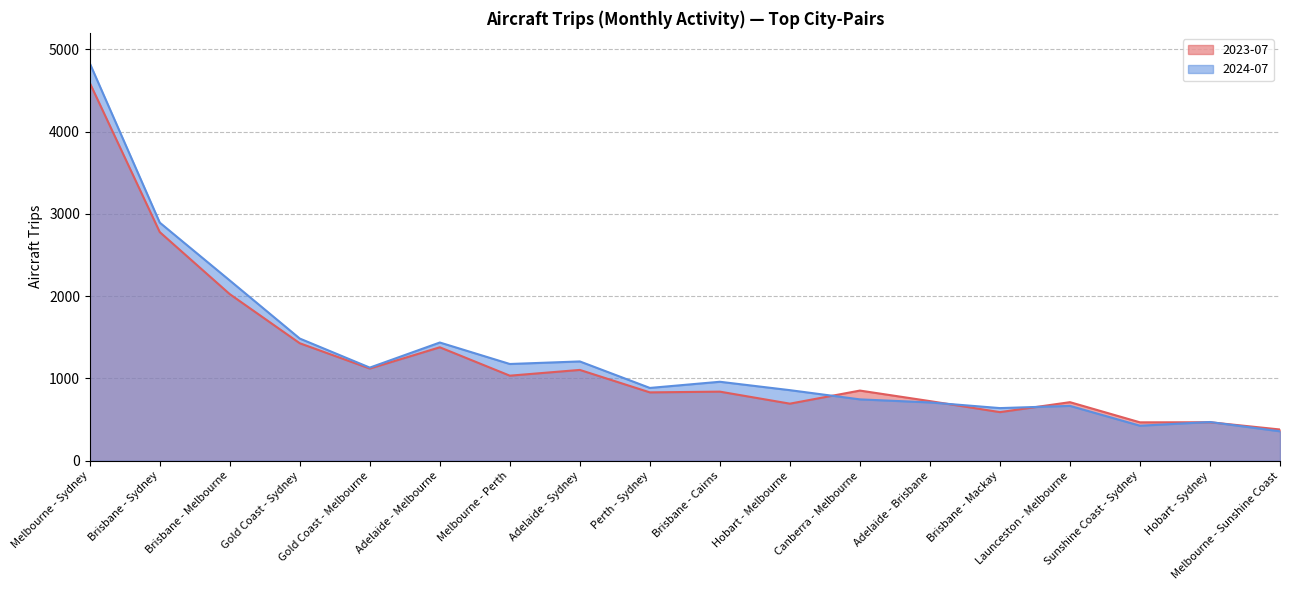

List the labels in order of 2023-07 value, largest first.

Melbourne - Sydney, Brisbane - Sydney, Brisbane - Melbourne, Gold Coast - Sydney, Adelaide - Melbourne, Gold Coast - Melbourne, Adelaide - Sydney, Melbourne - Perth, Canberra - Melbourne, Brisbane - Cairns, Perth - Sydney, Adelaide - Brisbane, Launceston - Melbourne, Hobart - Melbourne, Brisbane - Mackay, Hobart - Sydney, Sunshine Coast - Sydney, Melbourne - Sunshine Coast